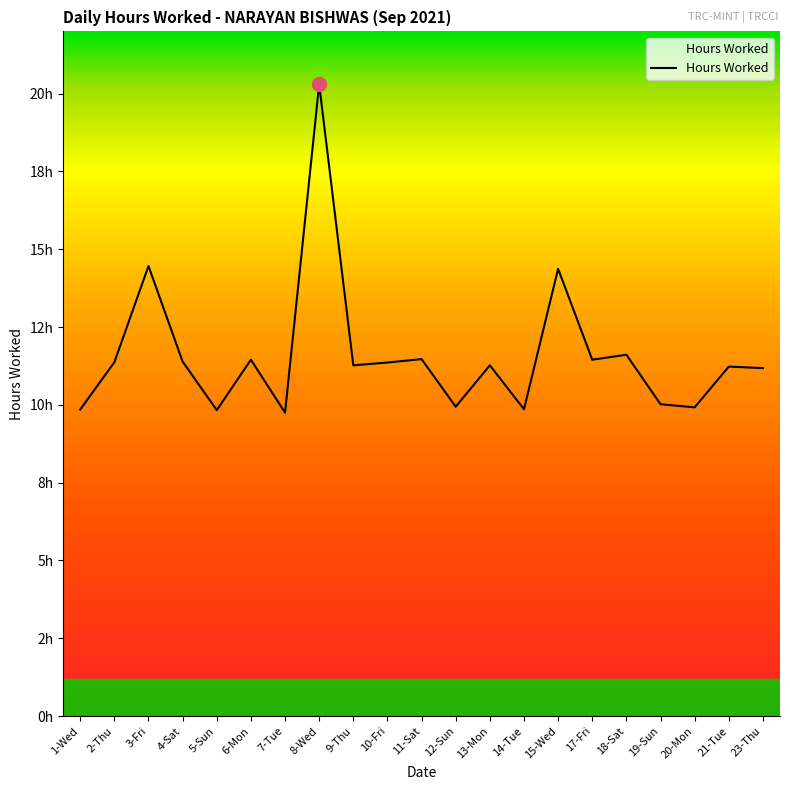

Does the chart have visible grid lines?

No